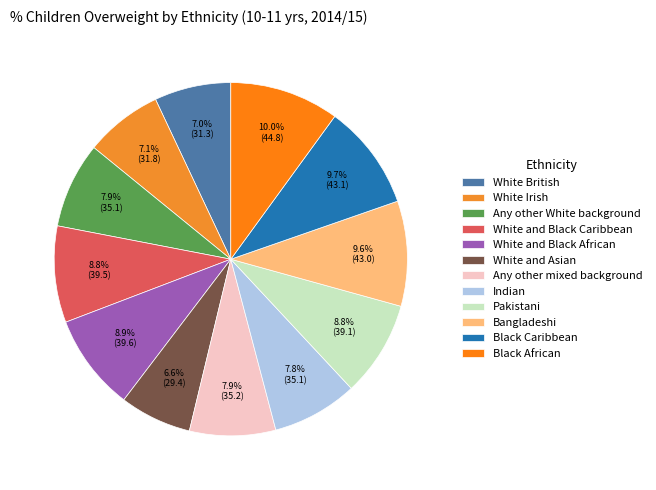

How many segments does this pie chart have?

12